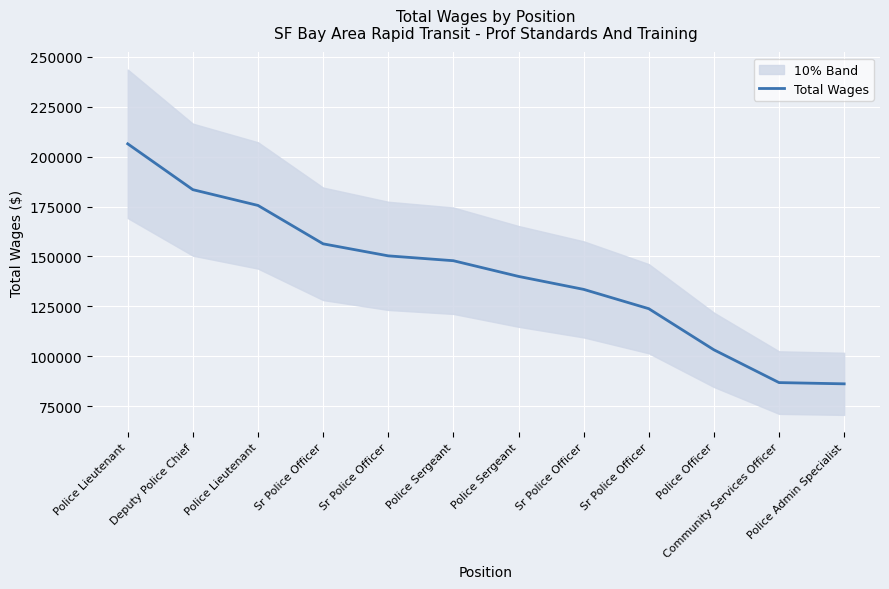

What is the label of the 2nd point from the left?

Deputy Police Chief